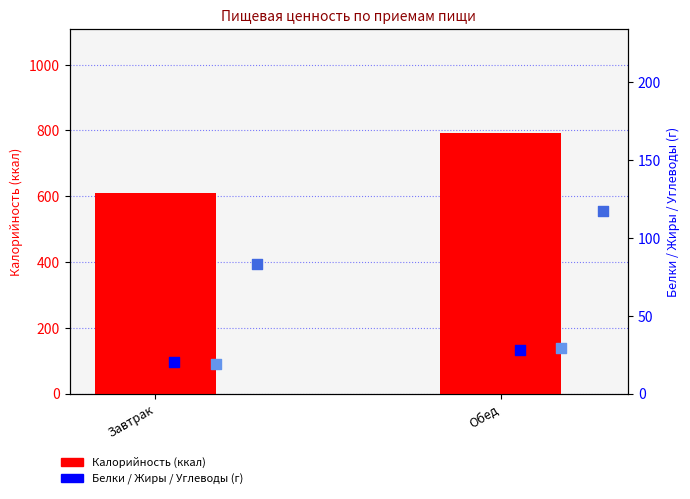

Which series has the largest total across all categories?

Калорийность